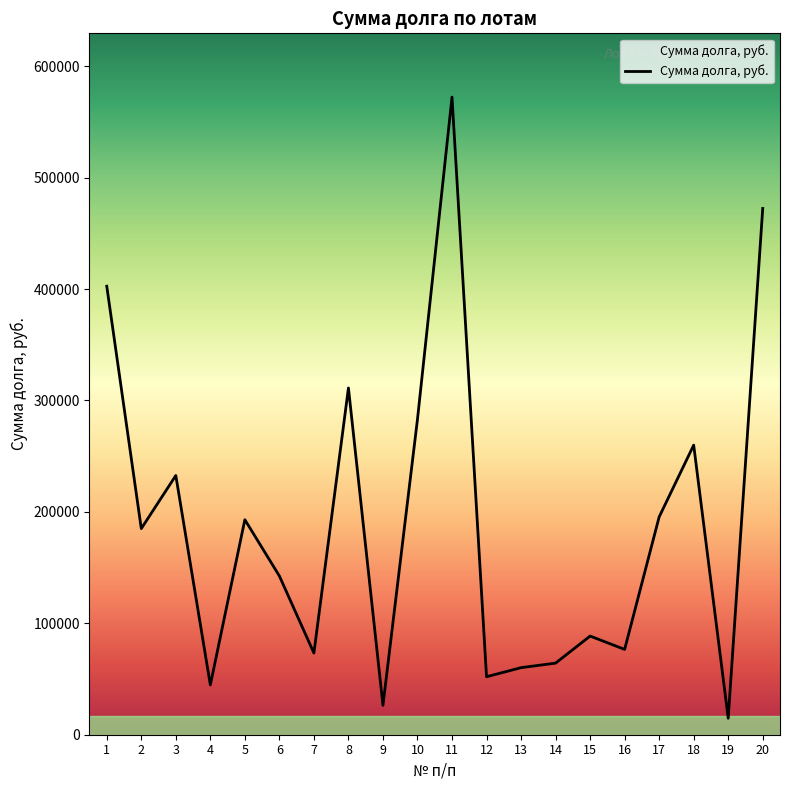

Approximately how many times larger is the value at 4 compared to 14?

0.7